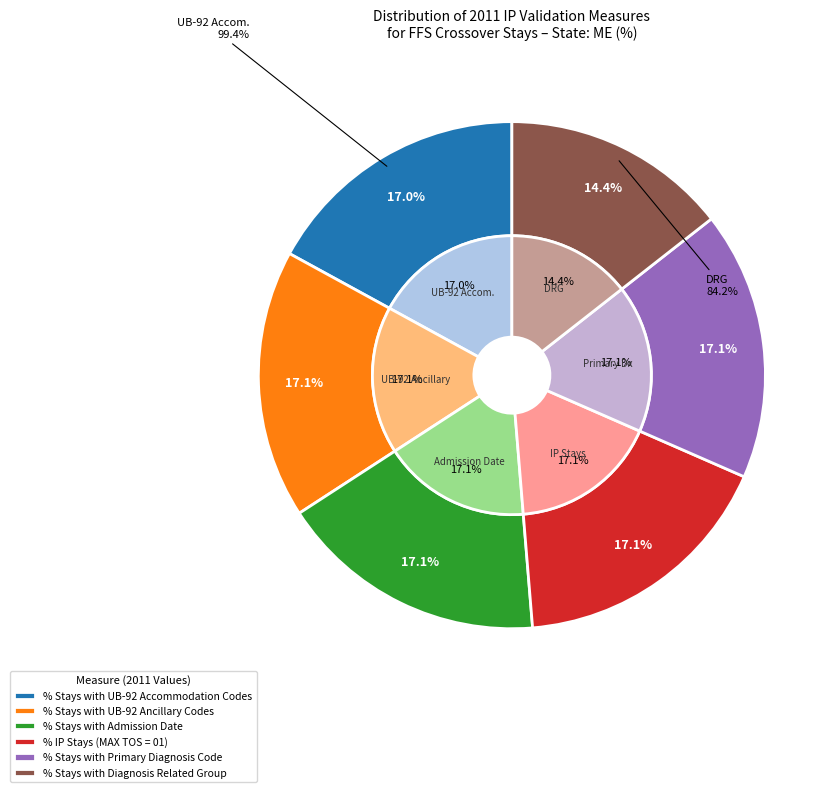

To the nearest percent, what is the difference between the largest and smallest slice percentages?

3%